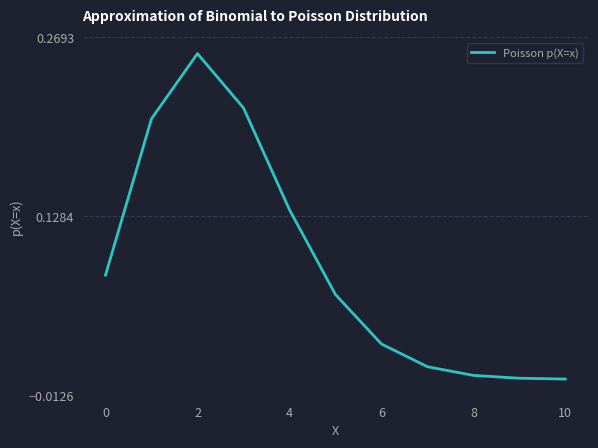

What is the sum of all values?

1.0